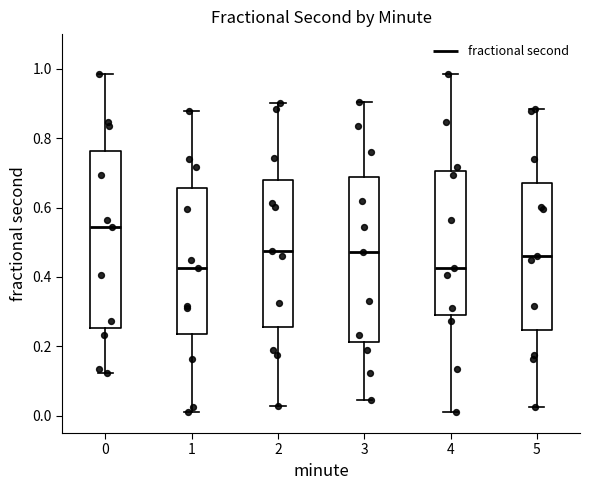

Where is the upper edge of the box at x = 2 on the y-axis? The values are not printed on the chart, so give them approximately, as read against the axis.

0.68